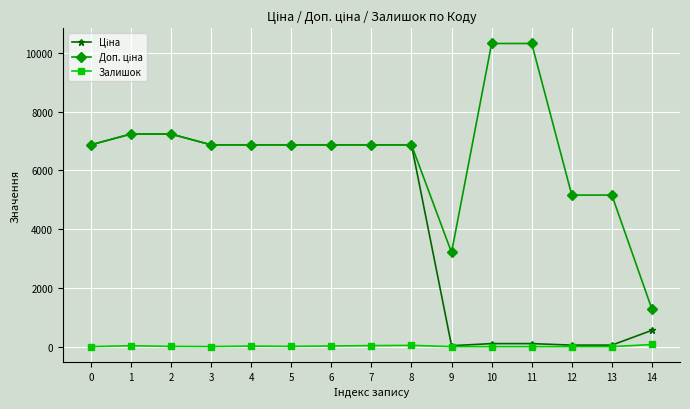

The Залишок series shows 0.0 at 0. True or false?

True